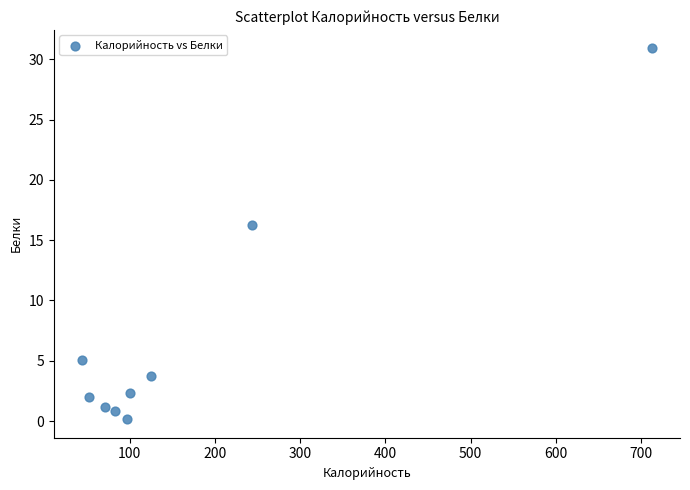

What is the average Y value?

6.9